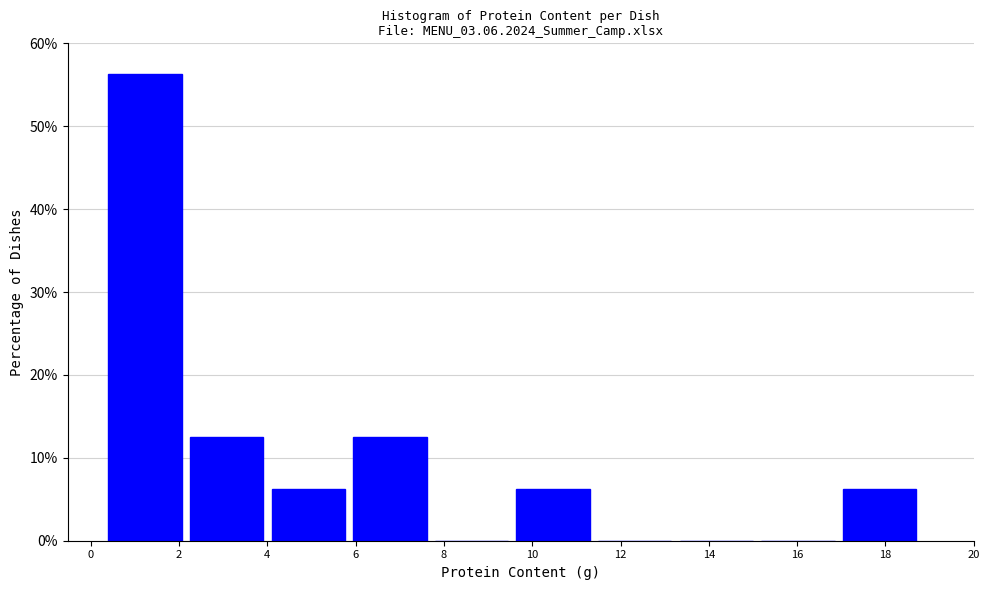

What is the height of the bar covering 9.6 to 11.4 on the x-axis? Neither the bar edges nor the heights are printed on the chart, so give them approximately, as read against the axes.

6